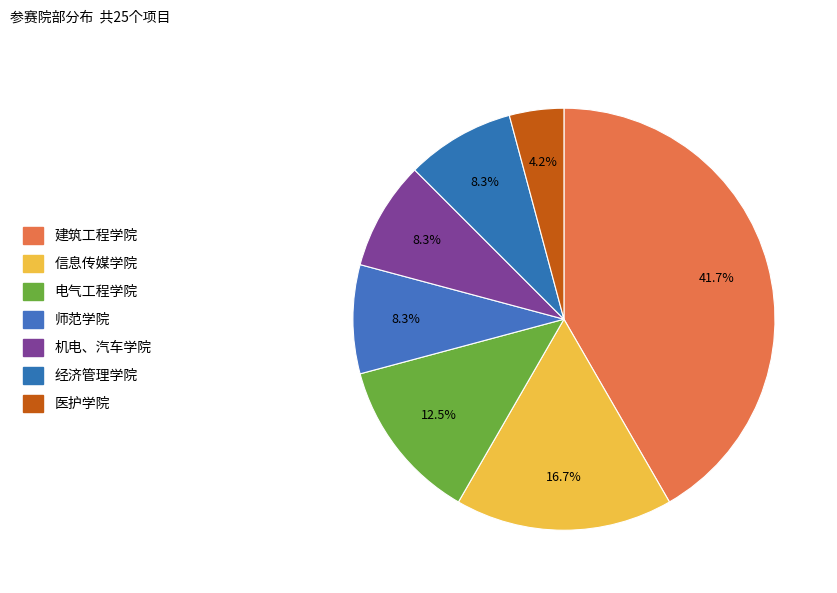

What is the ratio of the value at 师范学院 to the value at 电气工程学院?

0.7